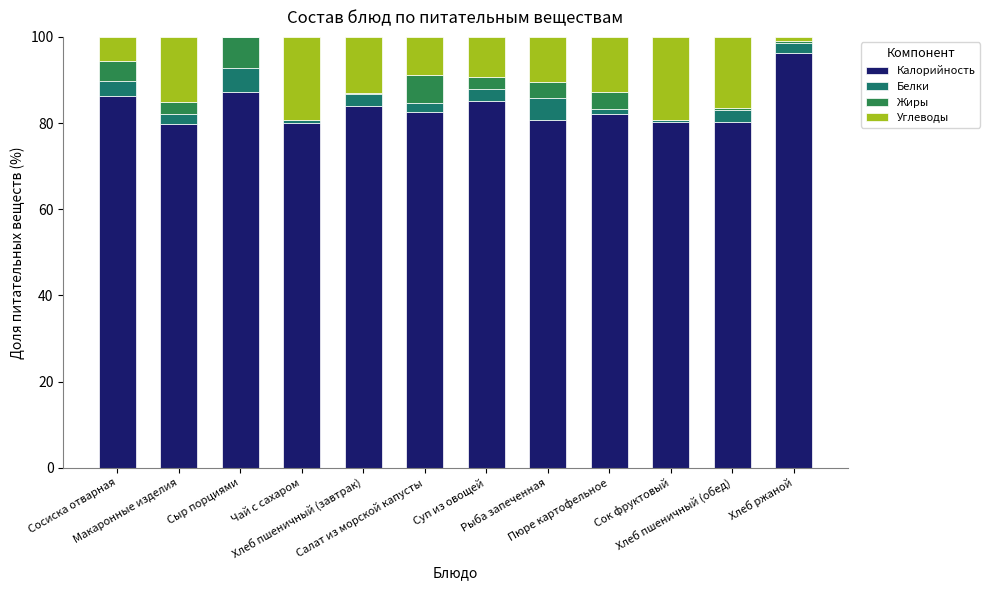

What is the highest value of the Калорийность series?

96.2